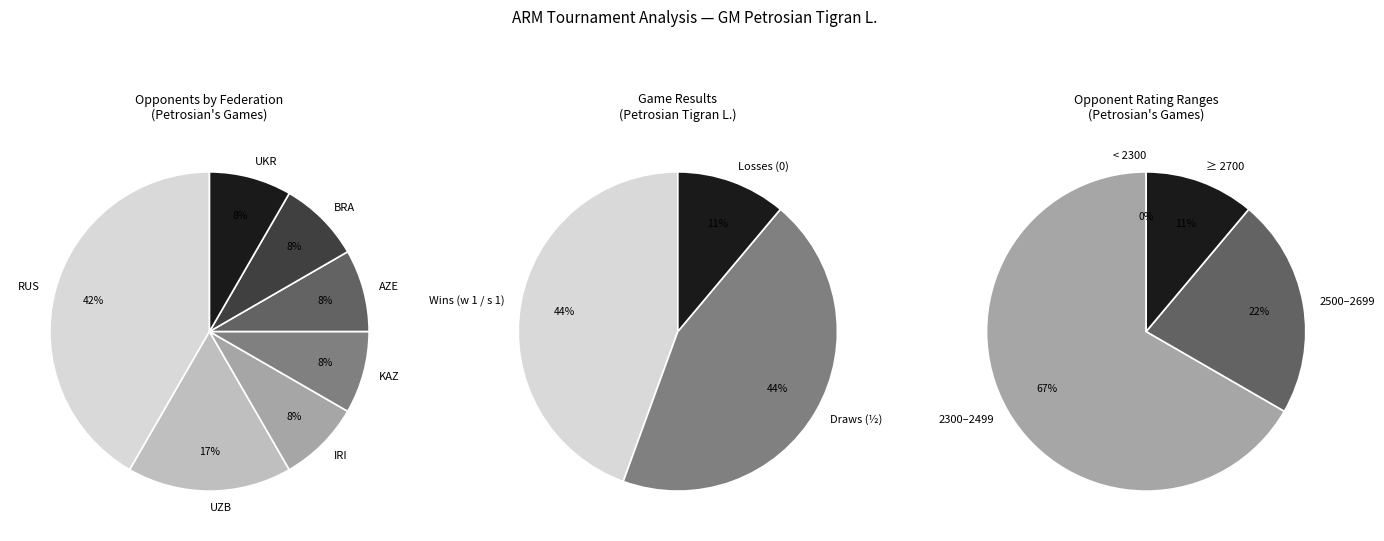

The Inarkiev Ernesto (RUS) slice represents 23% of the pie. True or false?

False